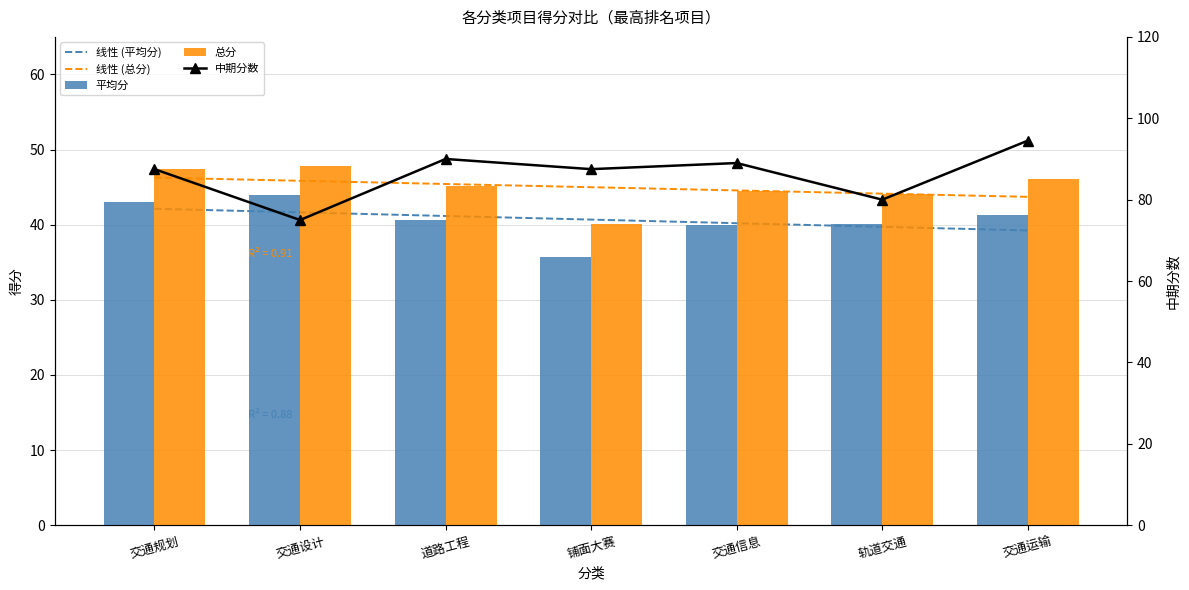

What is the average value of the 平均分 series?

40.7